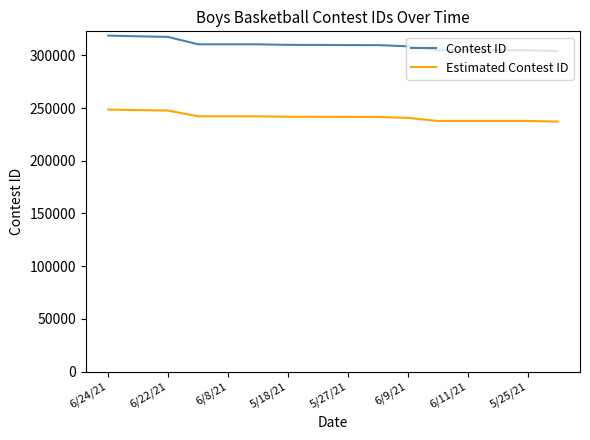

What is the difference between the maximum and minimum values in the Contest ID series?

14578